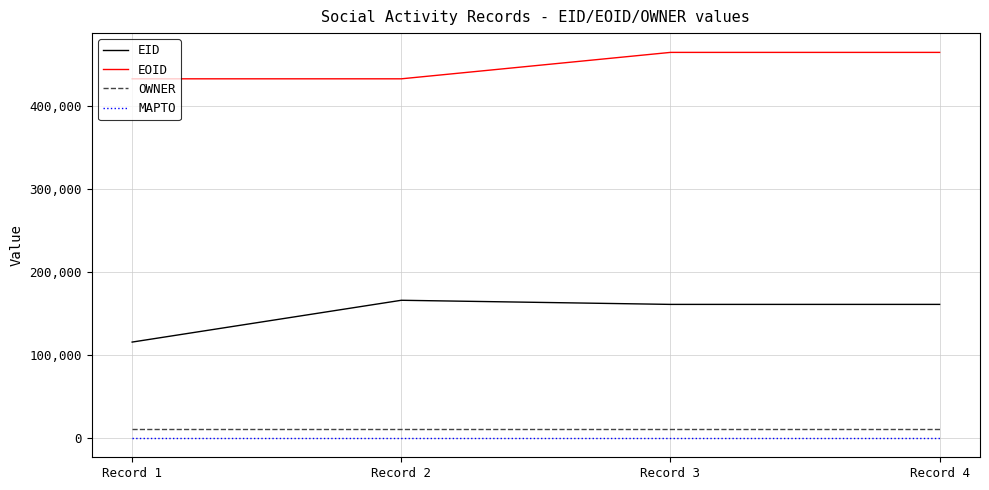

True or false: EID and MAPTO cross at least once.

False